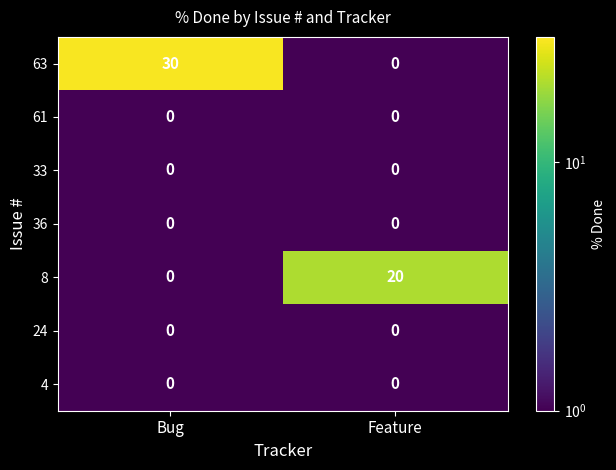

What is the sum of the 63 values at Bug and Feature?

30